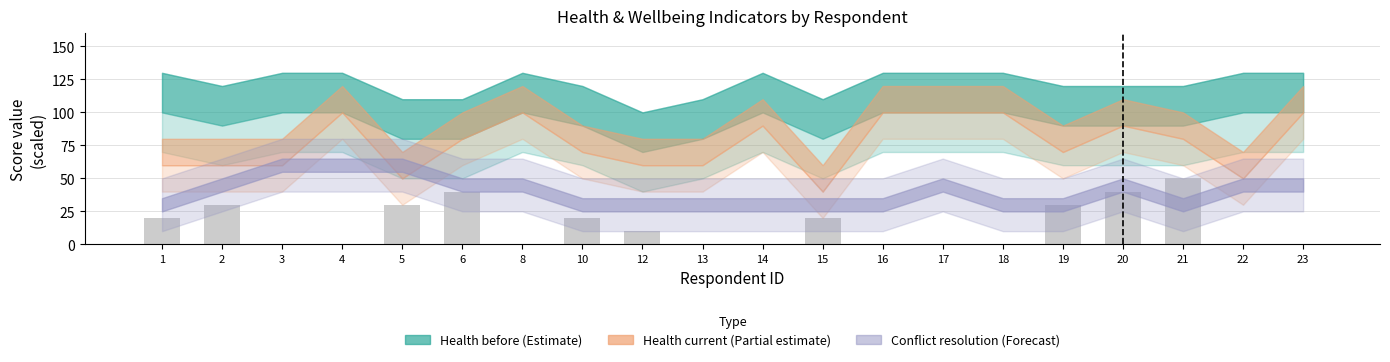

Count the number of categories in the chart.

20